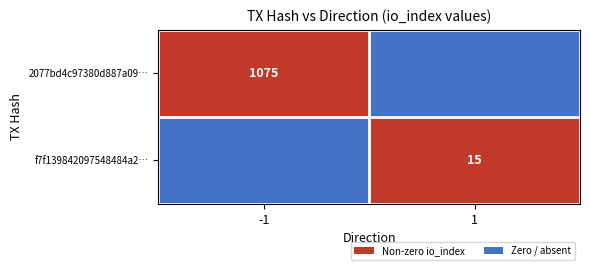

The f7f139842097548484a2… series shows 10 at 1. True or false?

False